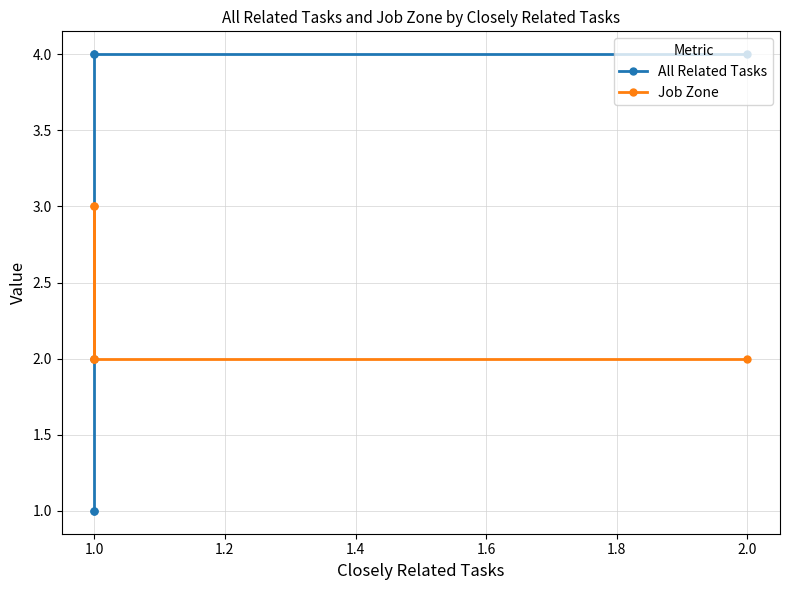

How many categories are shown in the chart?

6